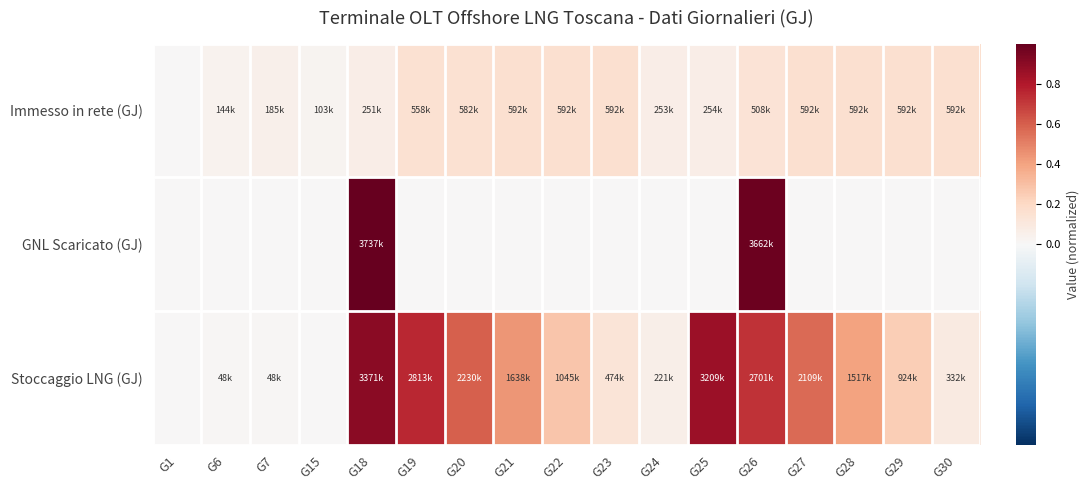

At how many categories does at least one series exceed 0?

16